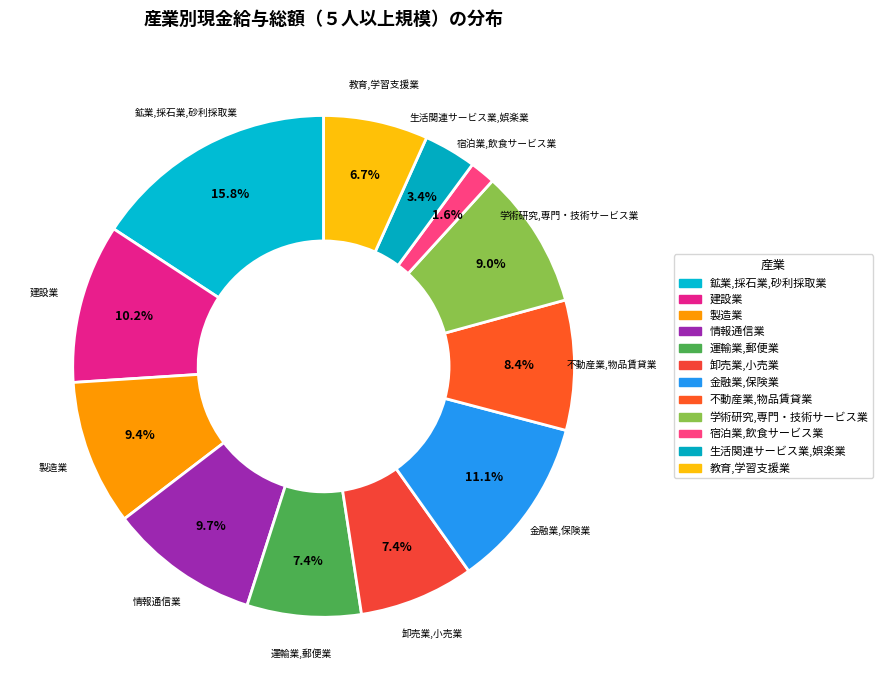

What is the ratio of the value at 生活関連サービス業,娯楽業 to the value at 宿泊業,飲食サービス業?

2.1